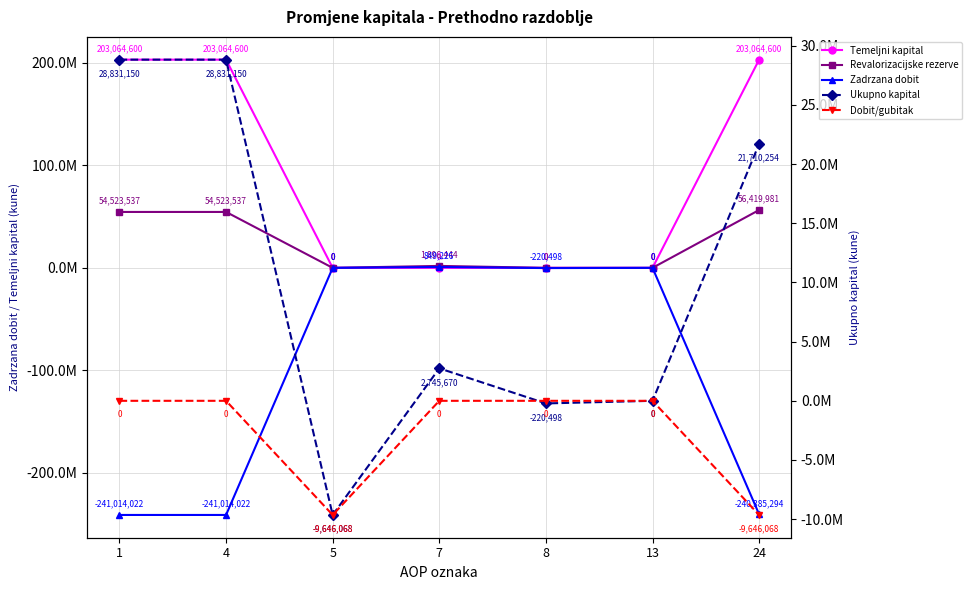

What is the difference between the maximum and minimum values in the Zadrzana dobit series?

241863248